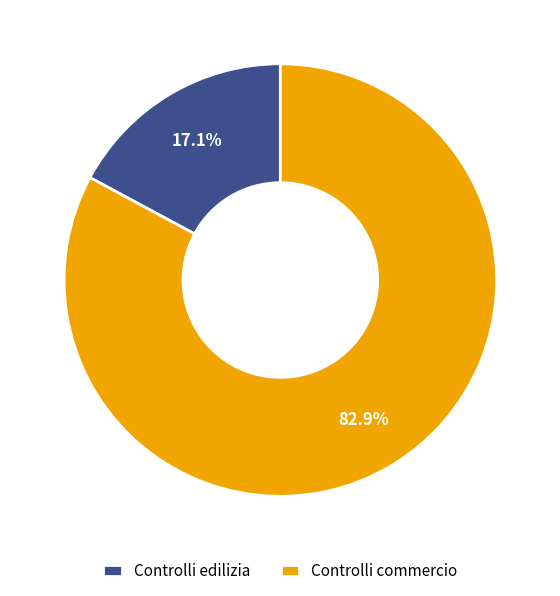

The Controlli edilizia slice represents 17% of the pie. True or false?

True